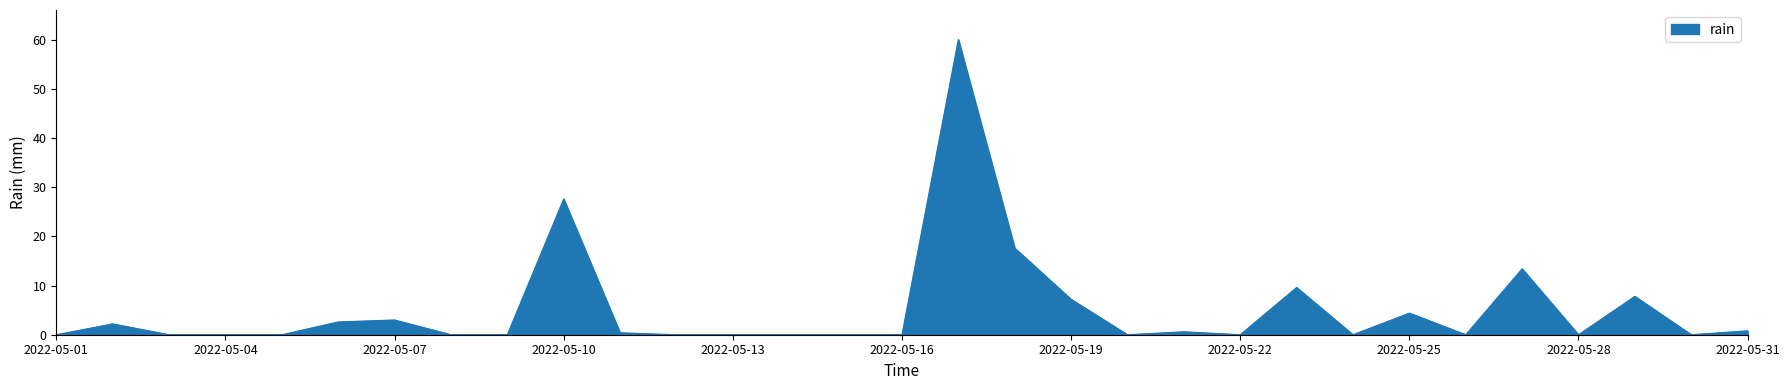

What is the difference between the maximum and minimum values?

60.0